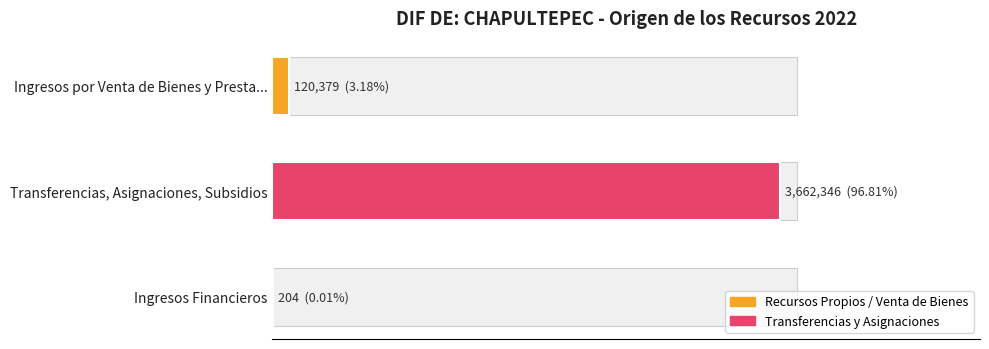

List the labels in order of value, smallest first.

Ingresos Financieros, Ingresos por Venta de Bienes y Presta..., Transferencias, Asignaciones, Subsidios